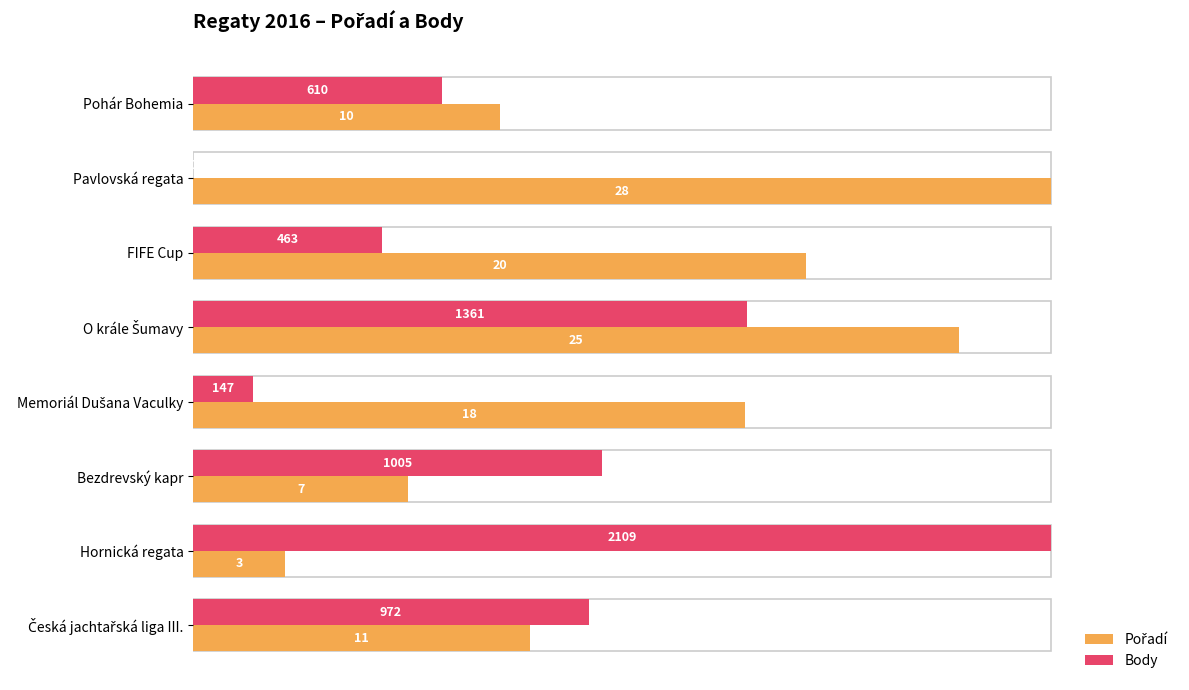

How many bars are there in total?

16